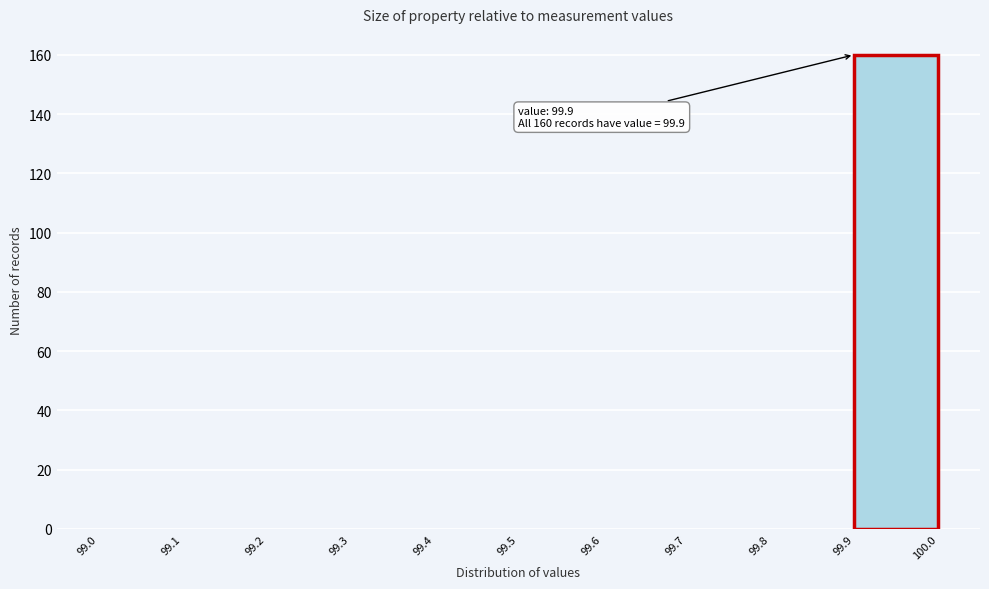

Which range on the x-axis has the tallest bar?

99.9 to 100.0